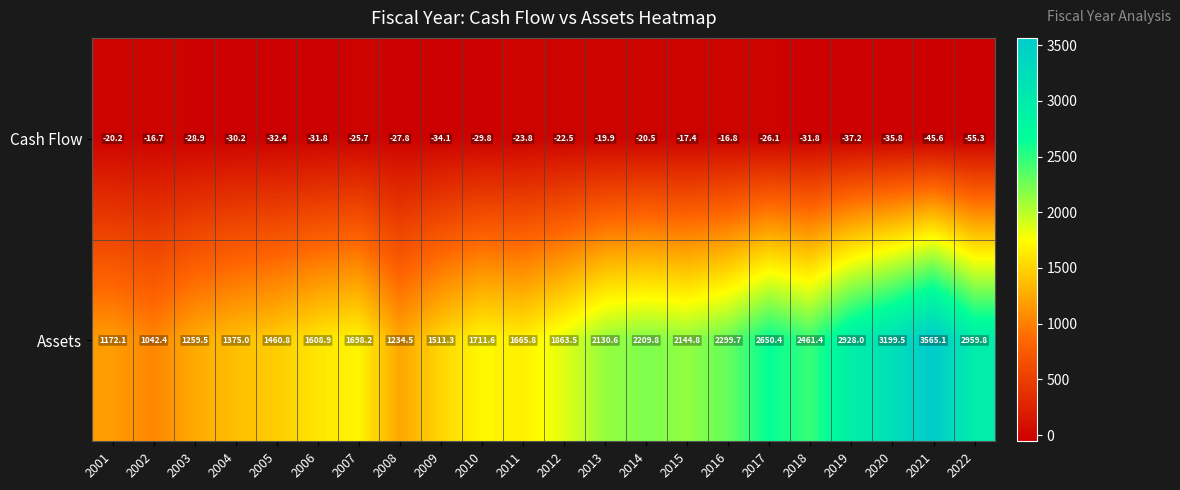

What is the difference between the maximum and minimum values in the Assets series?

2522.7